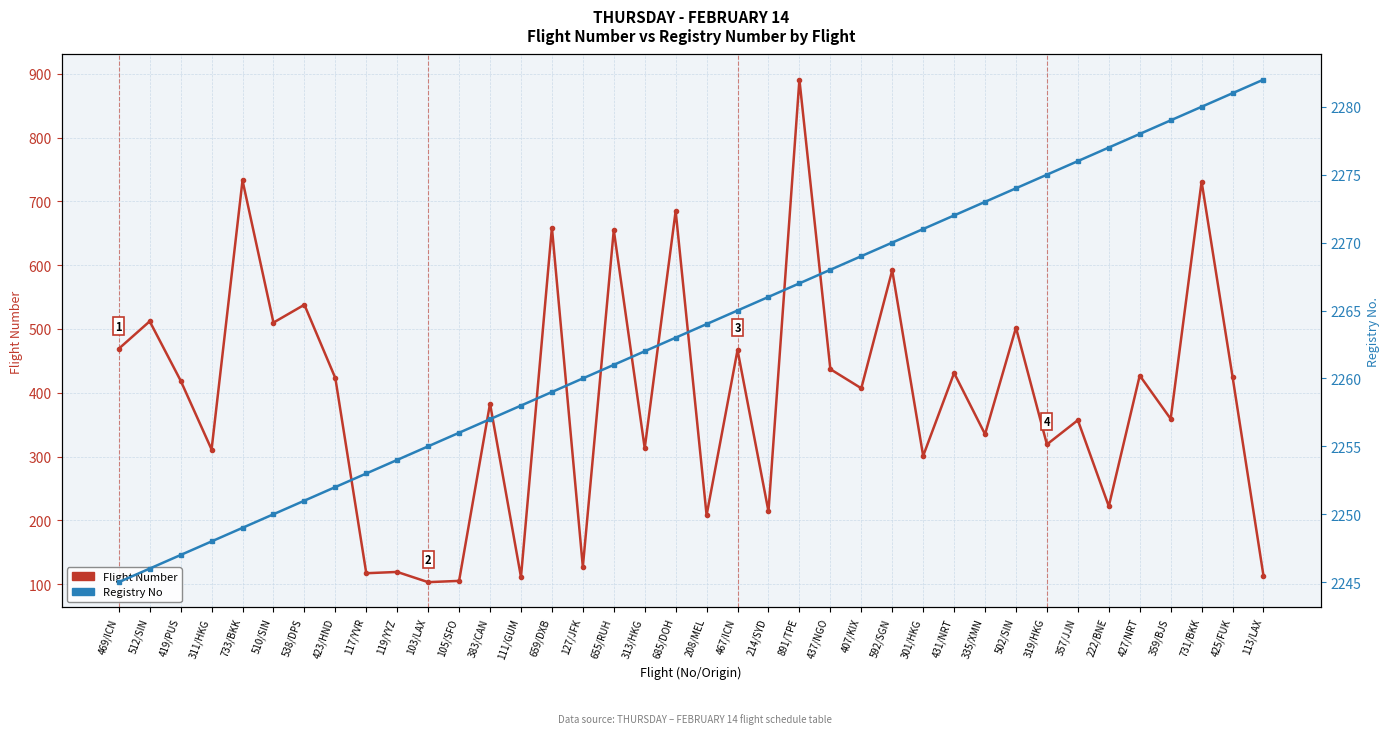

At which category is the sum across all series the highest?

891/TPE